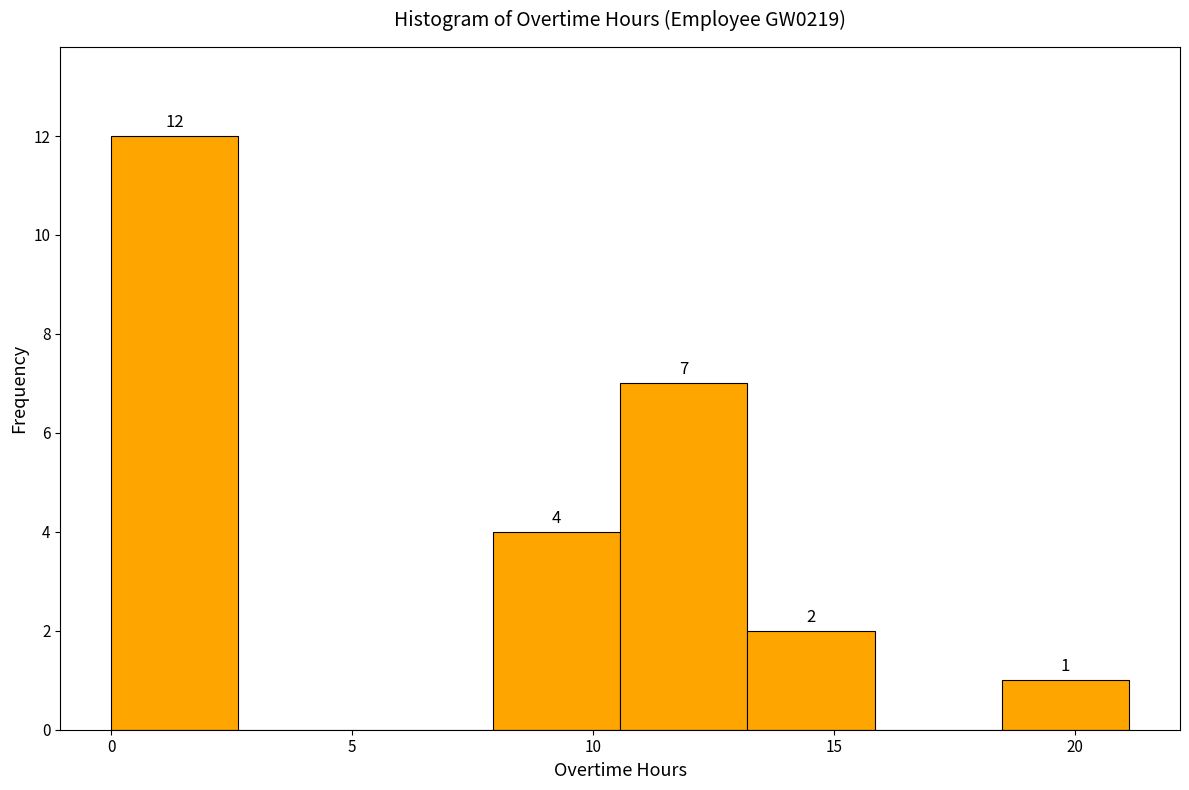

Over which range of the x-axis is the bar tallest?

0.0 to 2.5